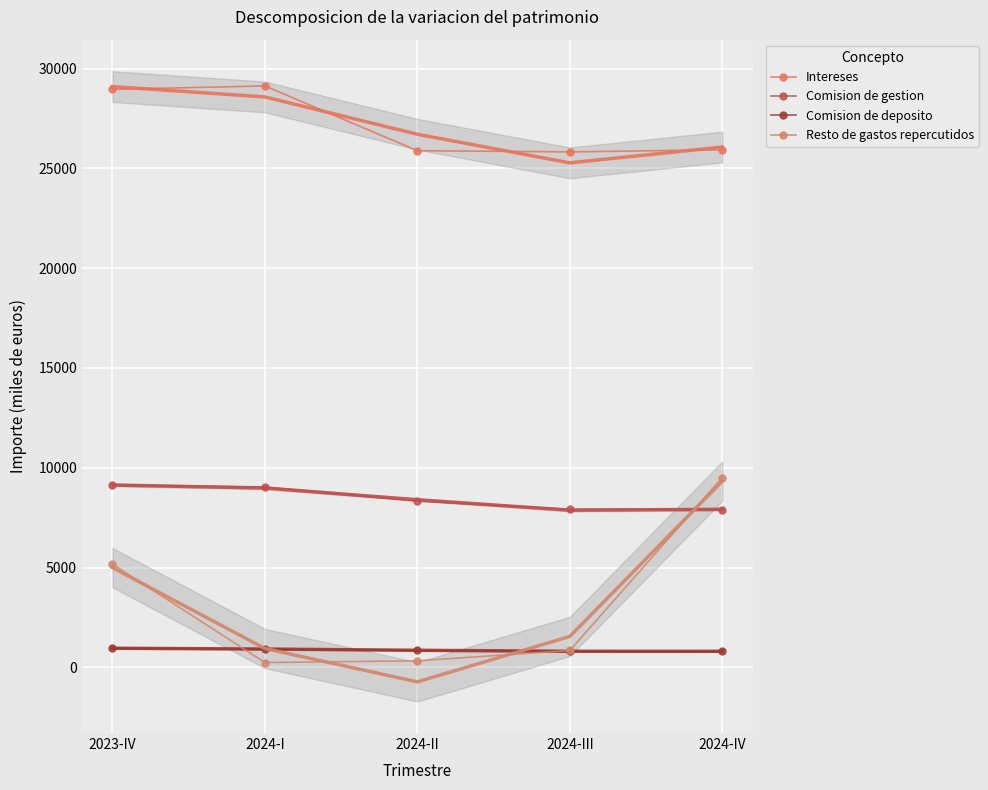

The Comision de gestion series shows 3033 at 2023-IV. True or false?

False